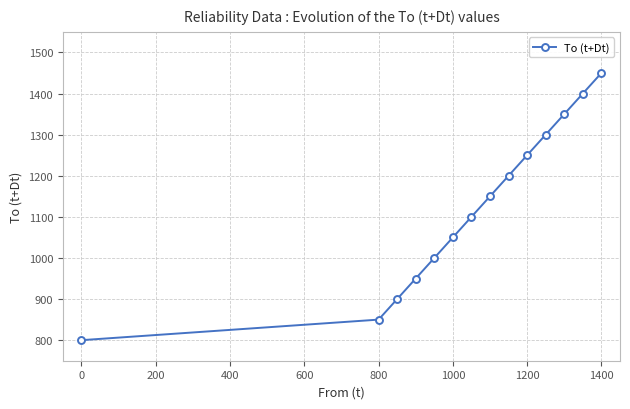

Reading left to right, what are all the values shown in this chart?

800	850	900	950	1000	1050	1100	1150	1200	1250	1300	1350	1400	1450